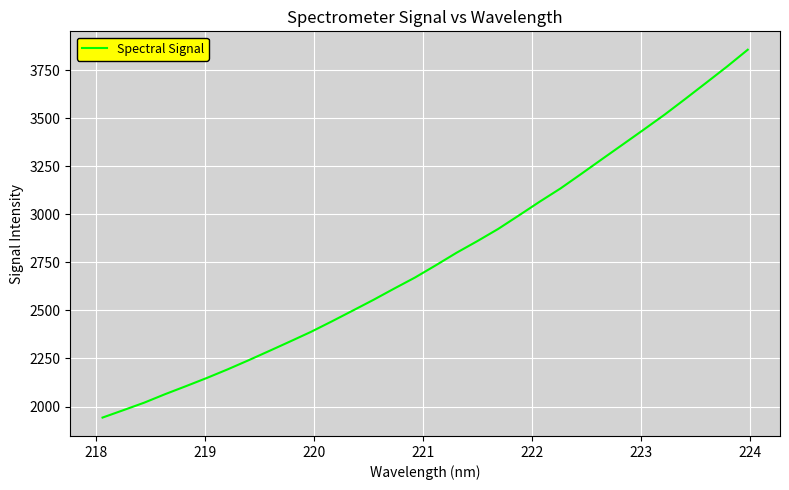

What is the sum of all values?

88727.6